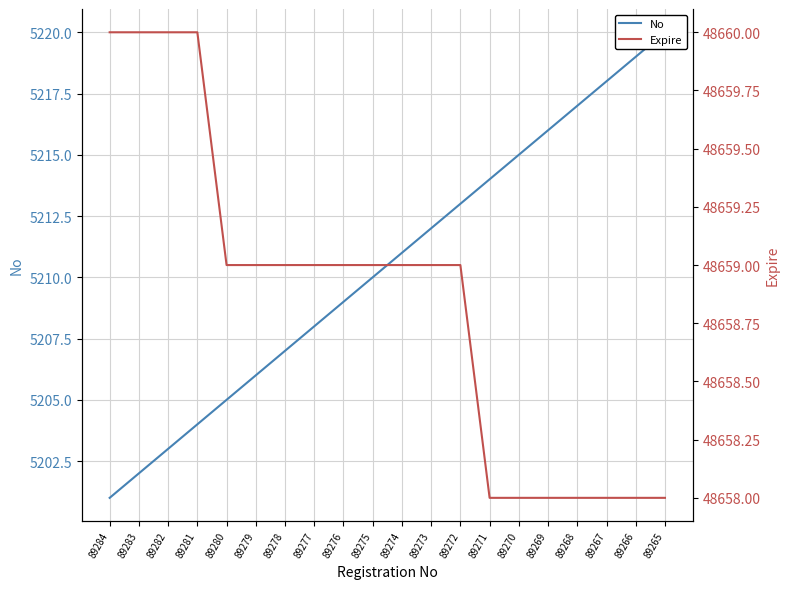

At which label does No first exceed 5211?

89273